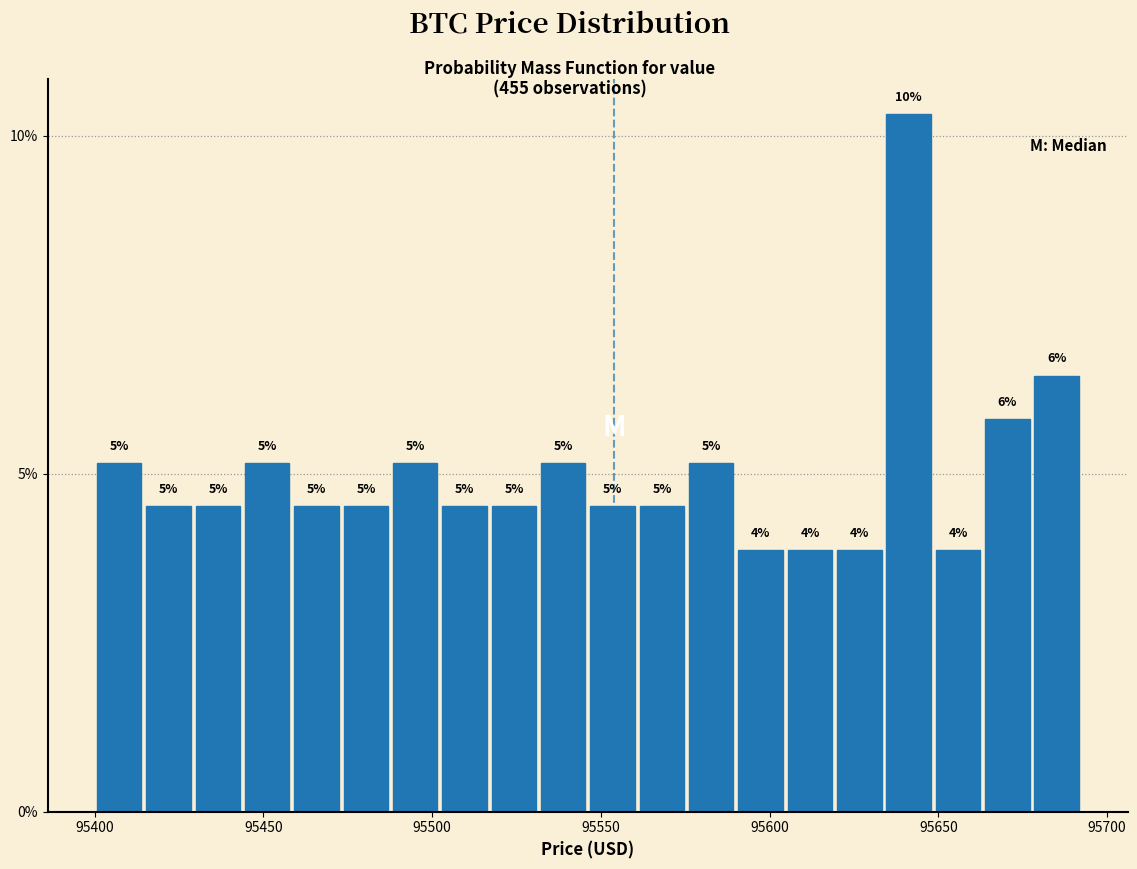

Around what value on the x-axis is the tallest bar? Give the approximate position of its centre, as read against the axis.

95640